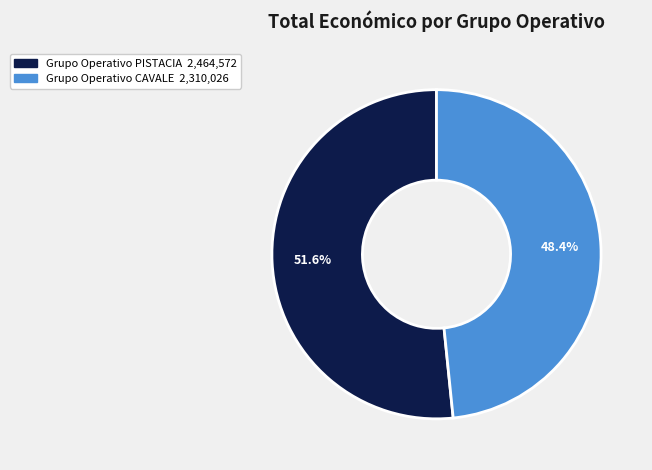

The Grupo Operativo PISTACIA slice represents 52% of the pie. True or false?

True